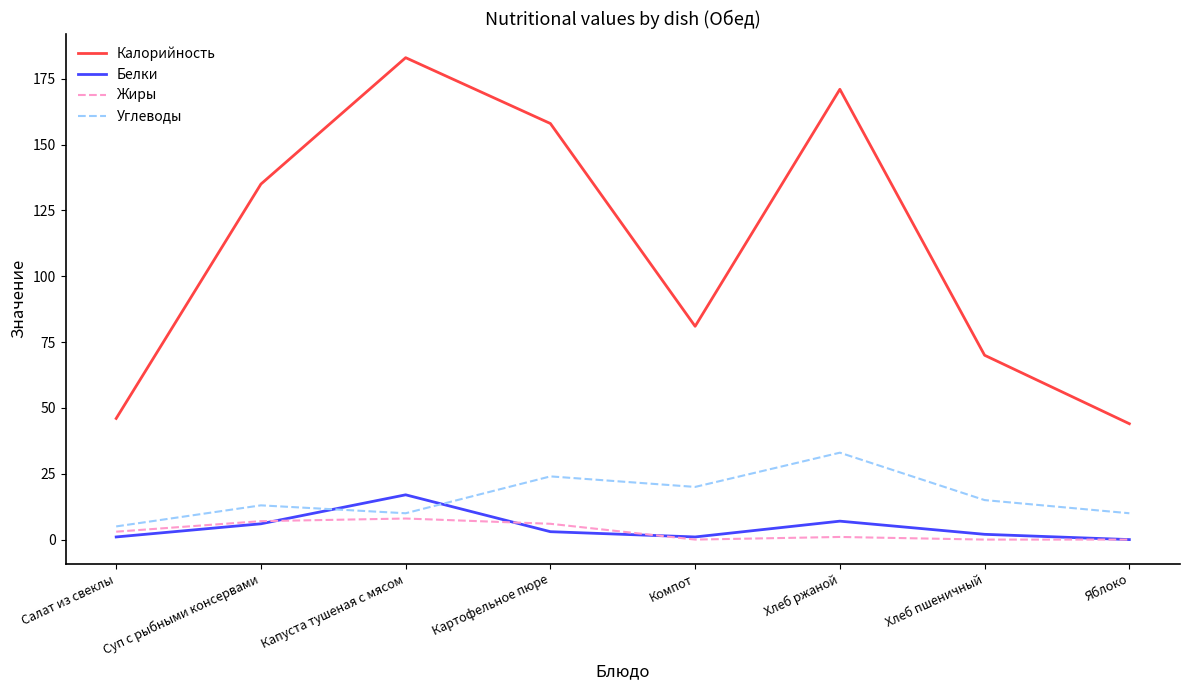

What is the average value of the Калорийность series?

111